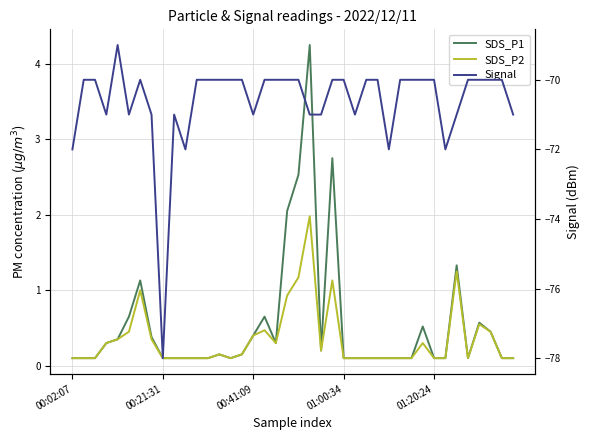

At how many categories does at least one series exceed -46?

40